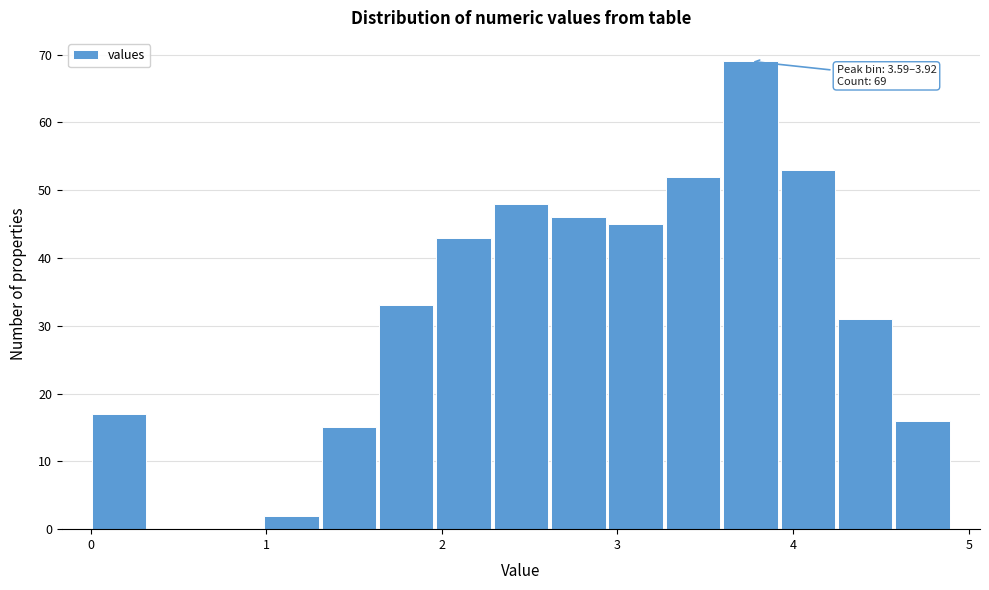

Read against the x-axis, roughly where is the centre of the tallest bar?

3.8